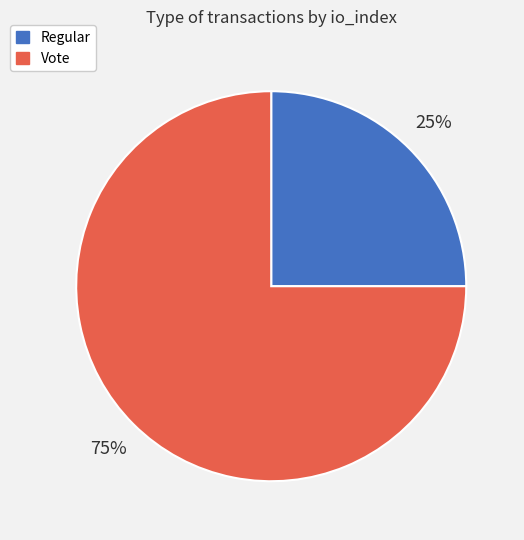

To the nearest percent, what is the average slice percentage?

50%